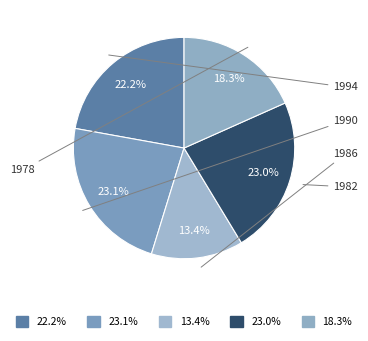

To the nearest percent, what is the average slice percentage?

20%